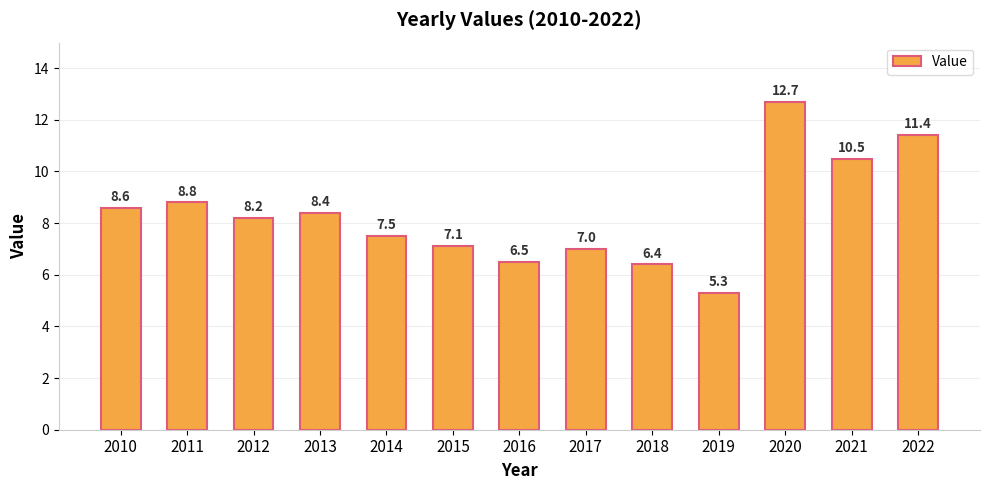

Where does the data first go above 8?

2010